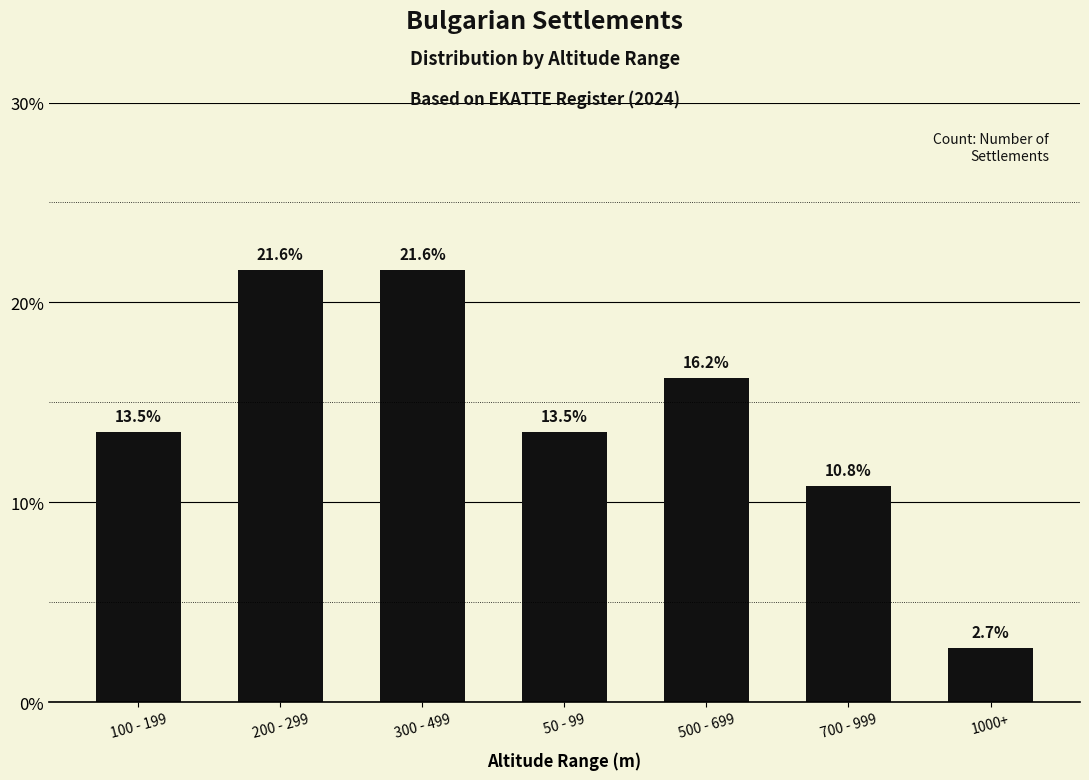

Reading left to right, what are all the values shown in this chart?

13.5	21.6	21.6	13.5	16.2	10.8	2.7